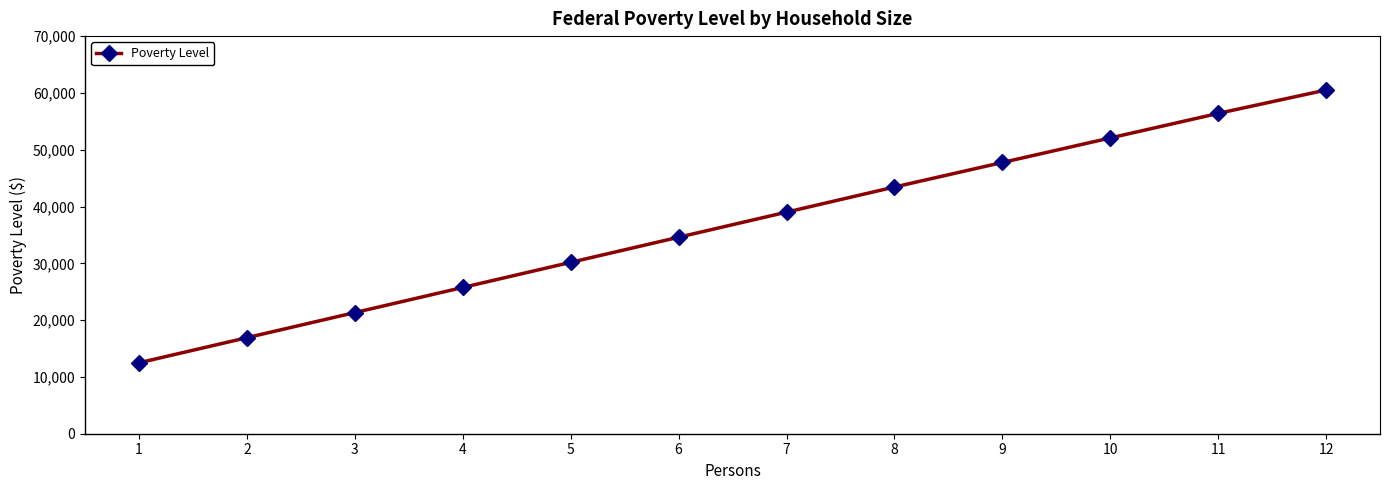

Where is the data nearest to the value 36500?

6